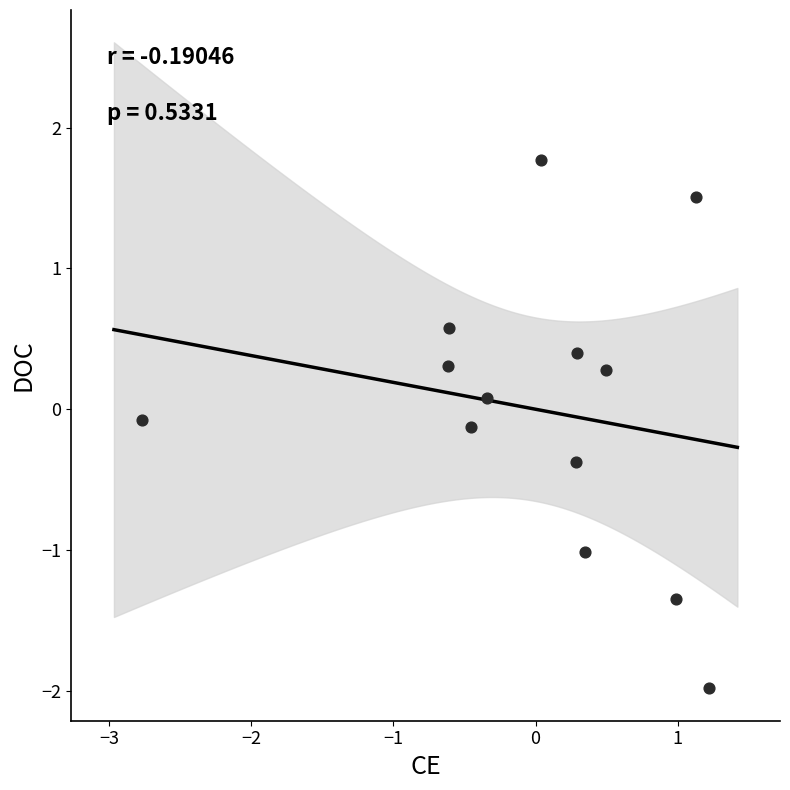

What is the range of Y values (max minus min)?

3.8